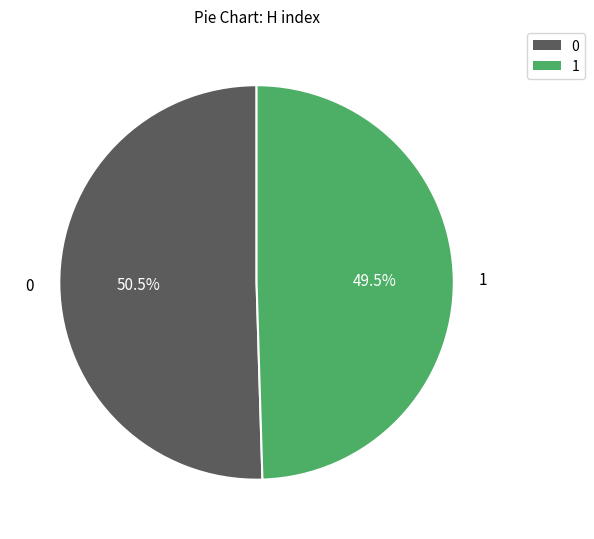

Is there a majority slice in this chart?

Yes